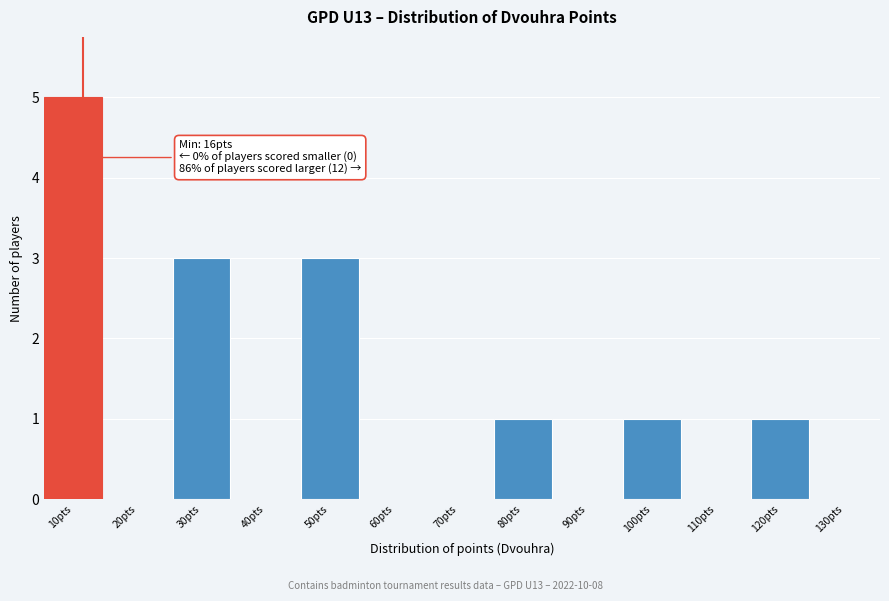

Reading left to right, what are all the values shown in this chart?

10pts=5	20pts=0	30pts=3	40pts=0	50pts=3	60pts=0	70pts=0	80pts=1	90pts=0	100pts=1	110pts=0	120pts=1	130pts=0